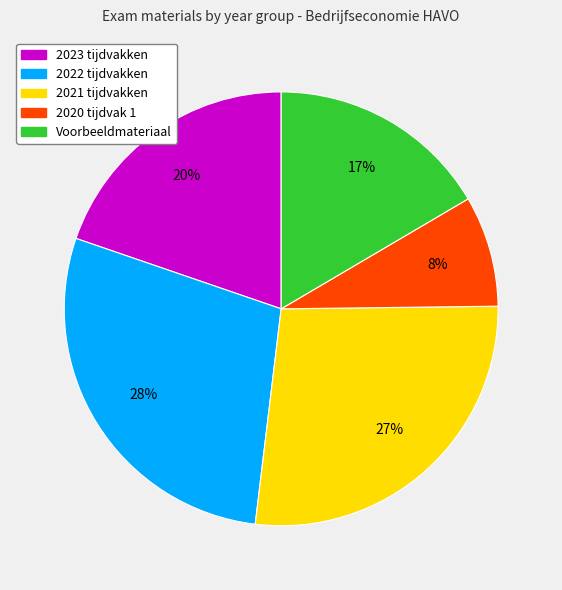

To the nearest percent, what is the difference between the largest and smallest slice percentages?

20%